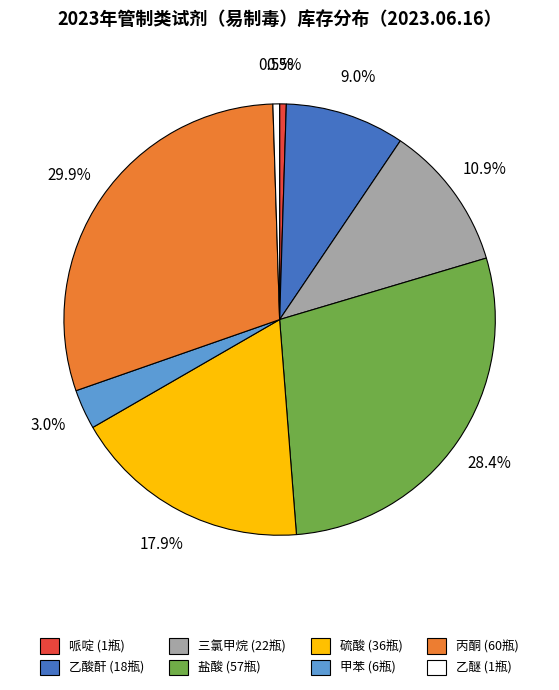

Count the number of slices in the pie.

8